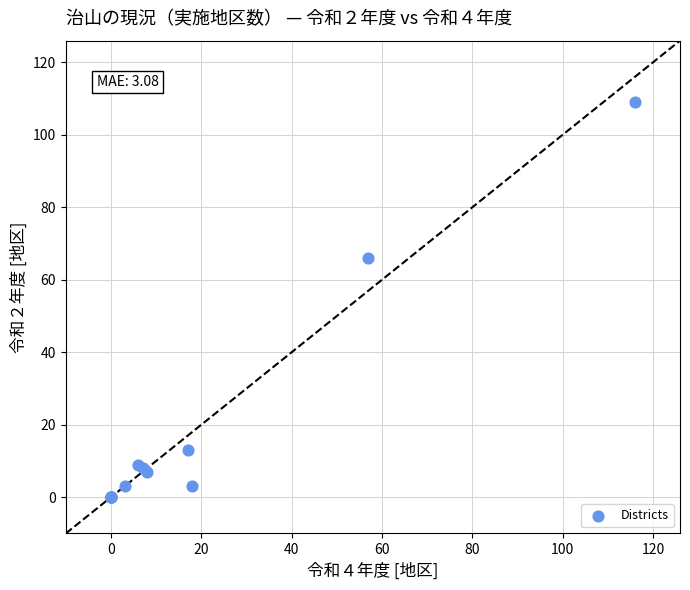

What Y value in the scatter plot is closest to 54?

66